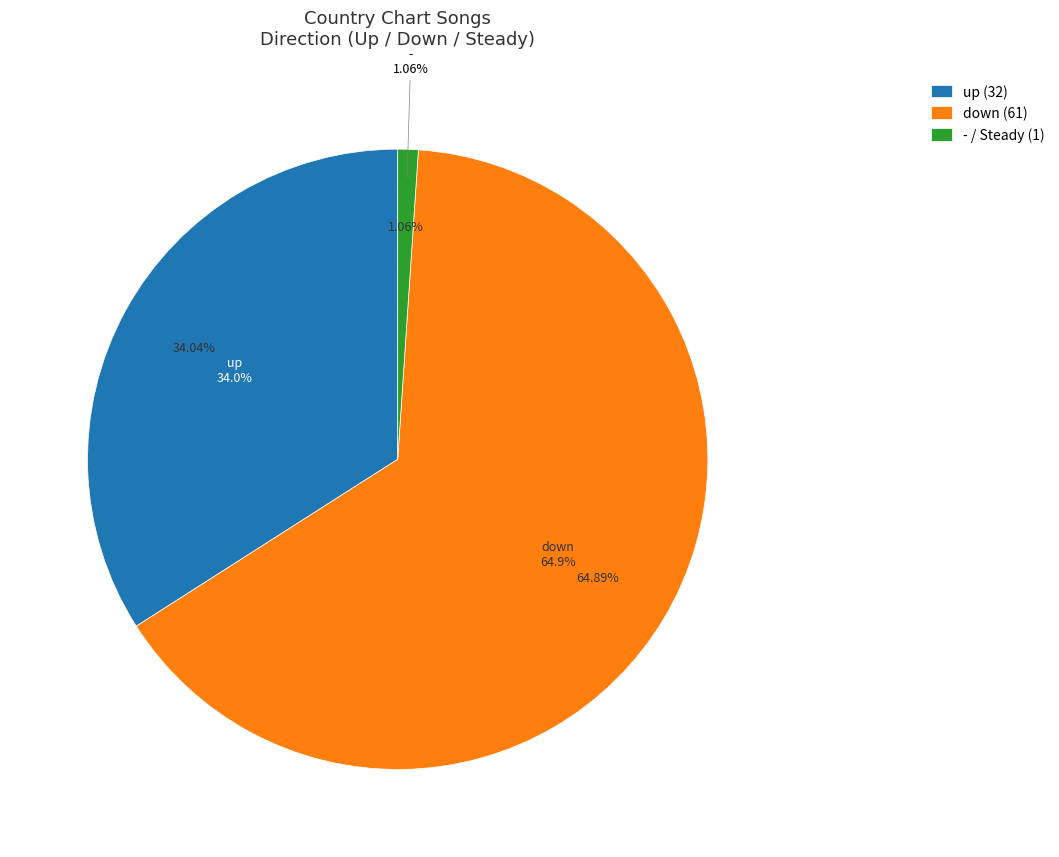

To the nearest percent, what is the difference between the largest and smallest slice percentages?

64%